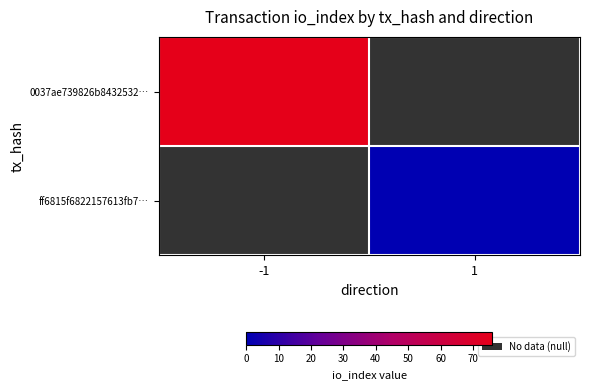

Where is 0037ae739826b8432532… nearest to the value 76?

-1